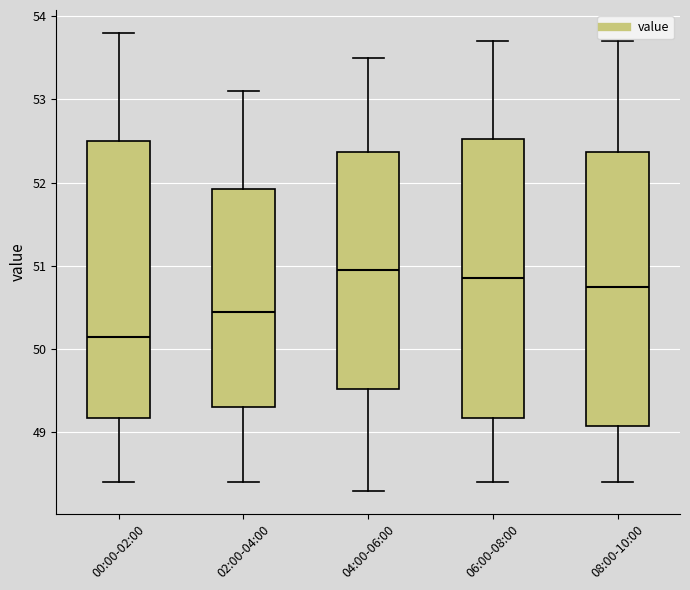

Which box's median line is the highest?

04:00-06:00